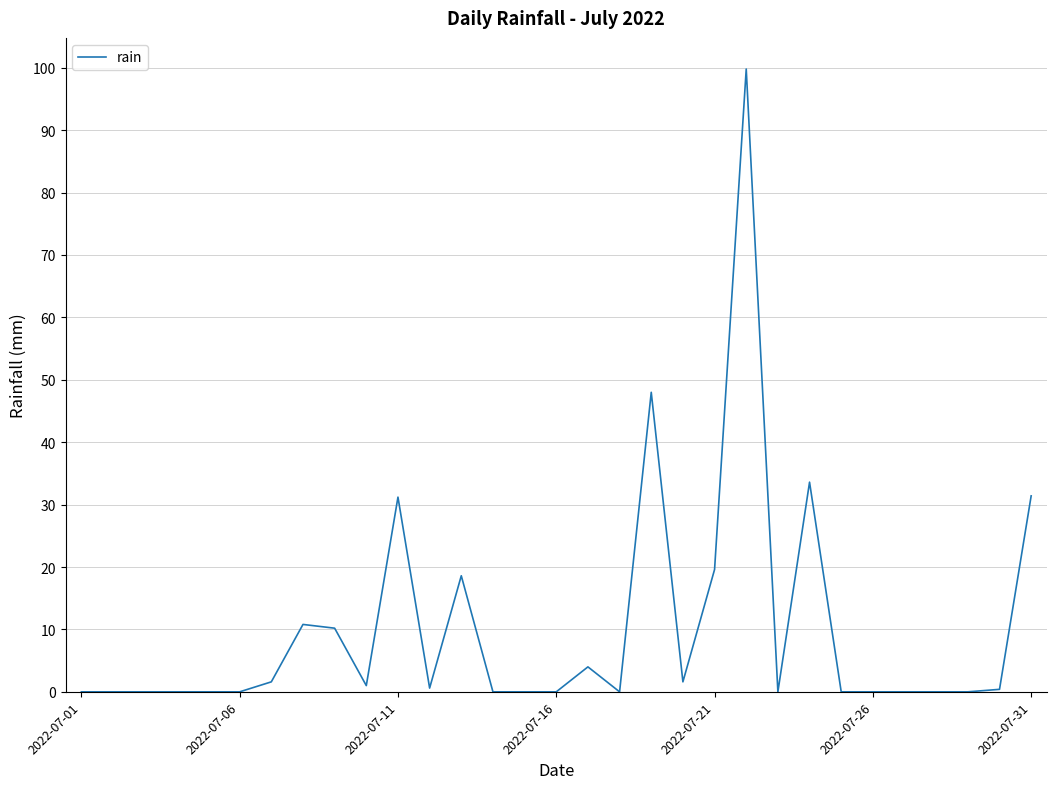

What is the greatest value displayed?

99.8